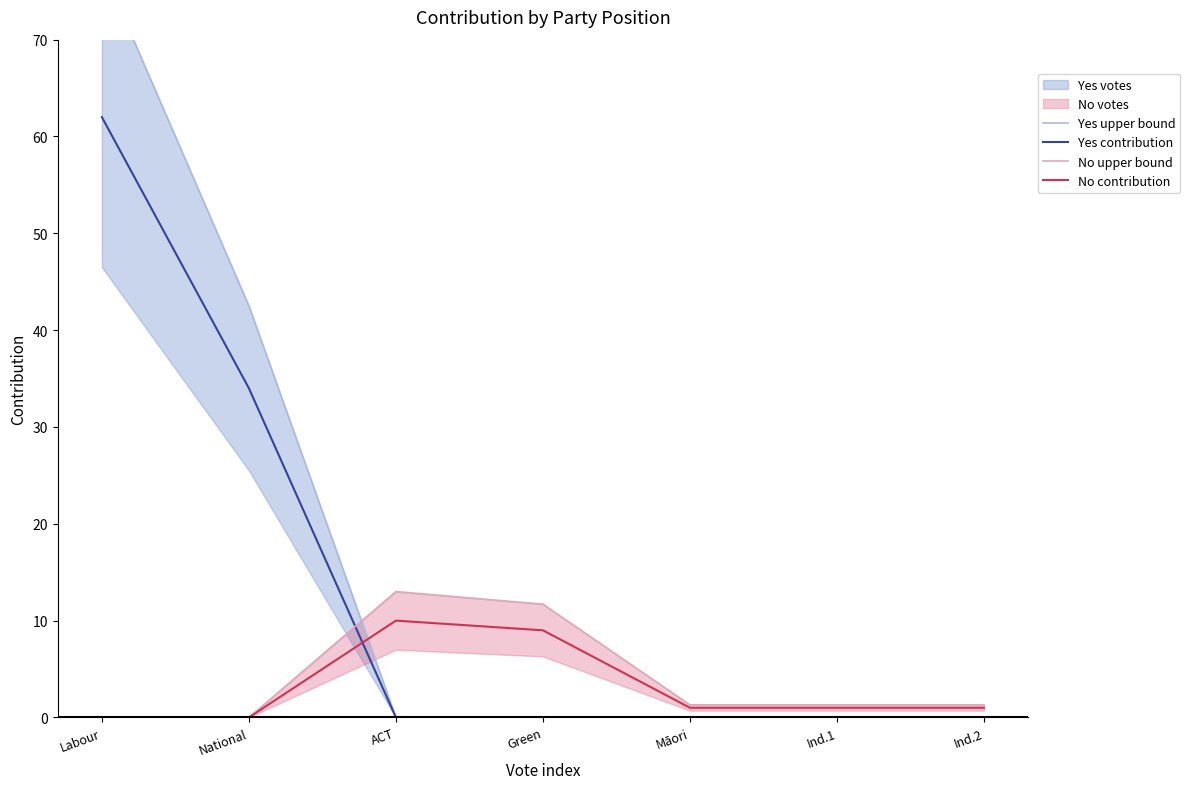

What is the maximum value for Yes contribution?

62